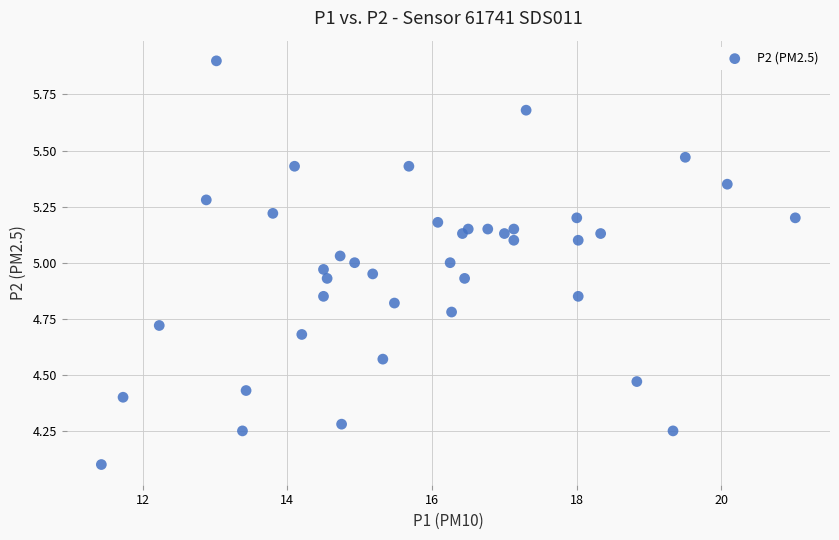

What is the range of X values (max minus min)?

9.6